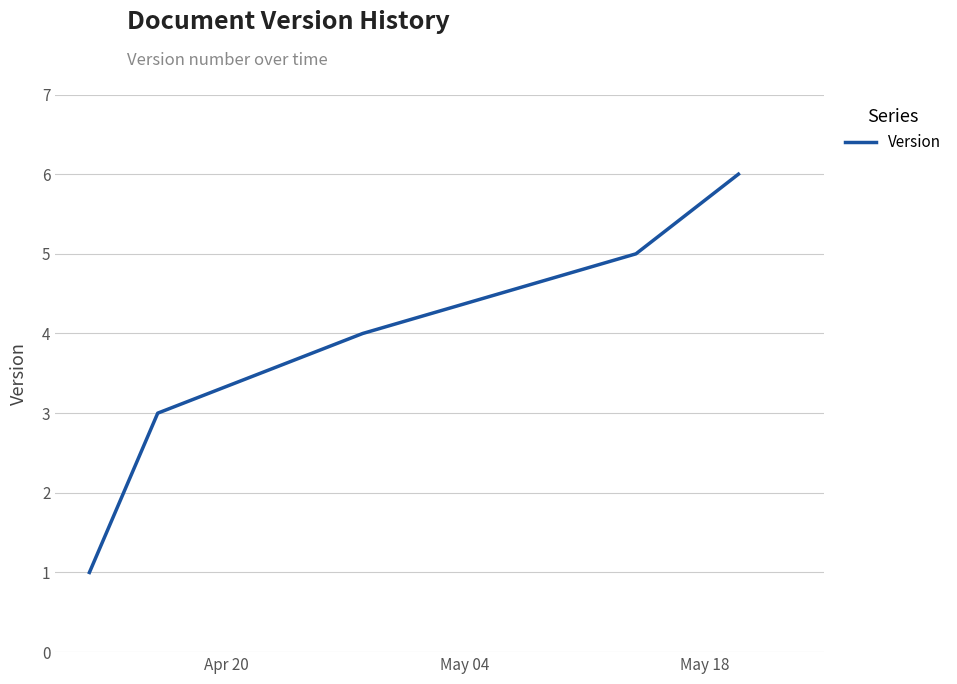

True or false: there are more than 2 points higher than both neighbors.

False